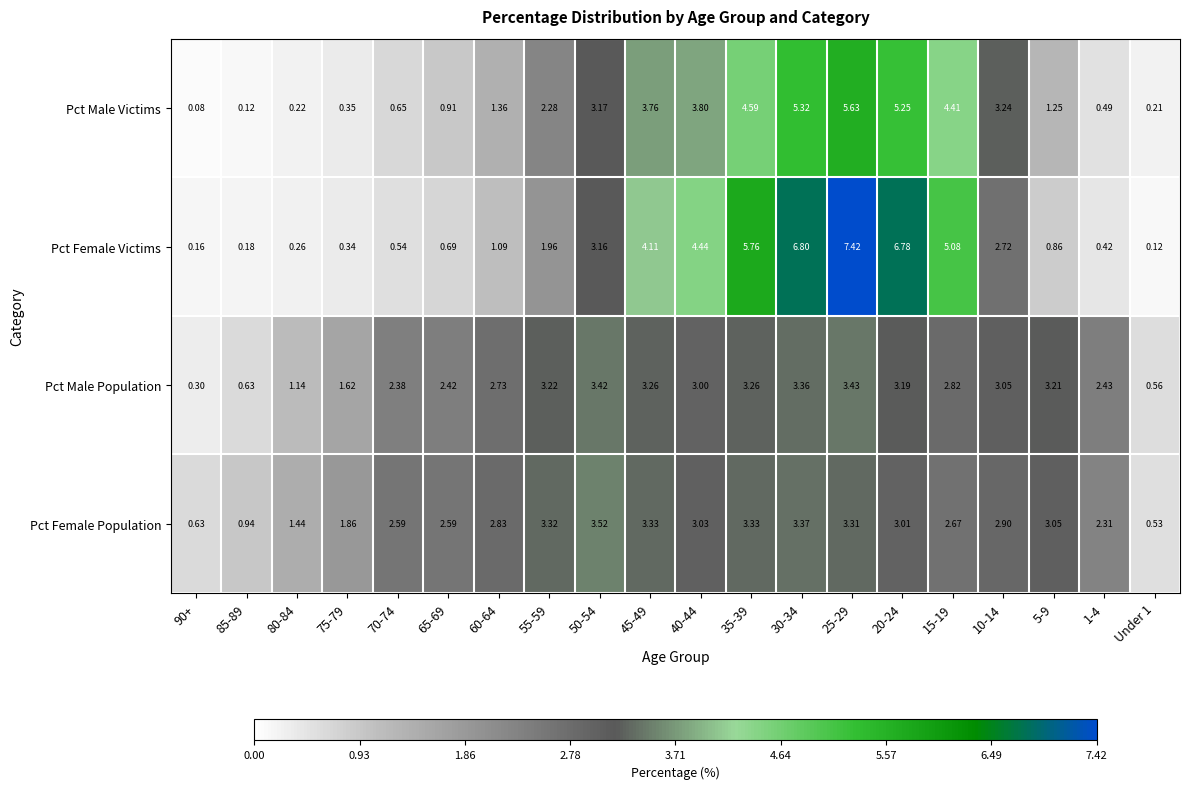

Which series has the widest spread of values?

Pct Female Victims